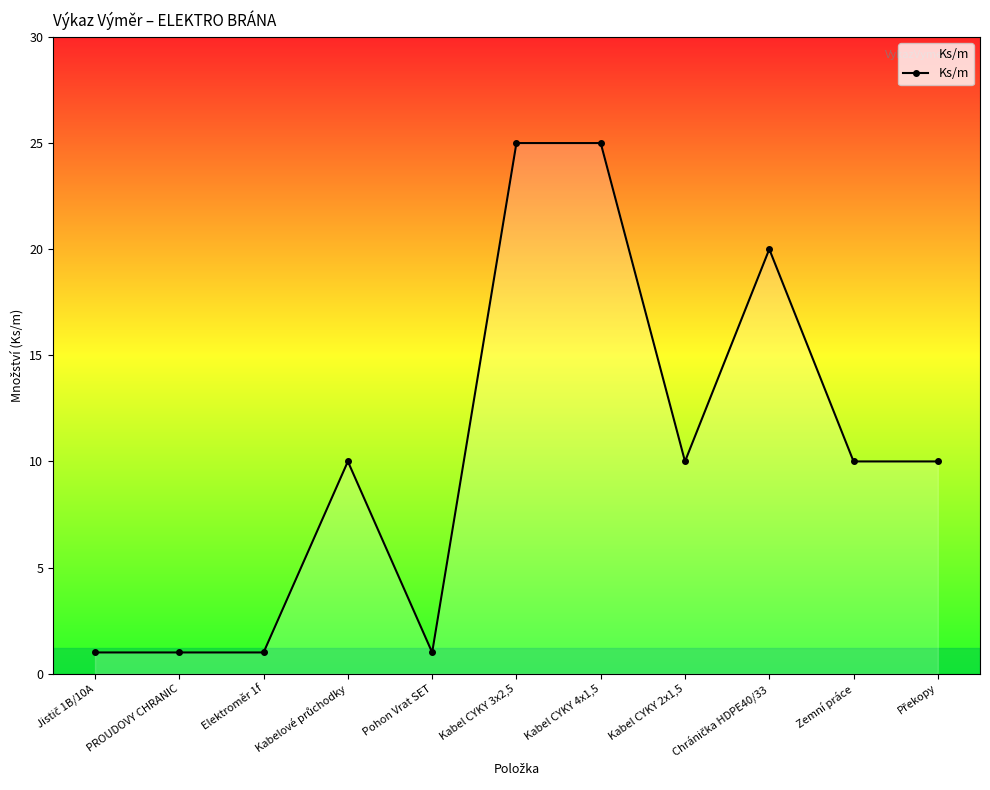

Is this an area chart (filled region under the line)?

No